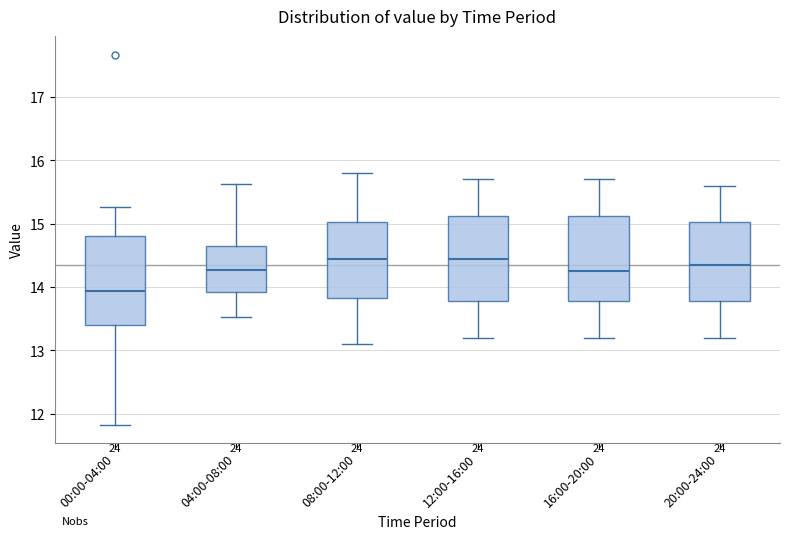

Which box has the lowest median line?

00:00-04:00